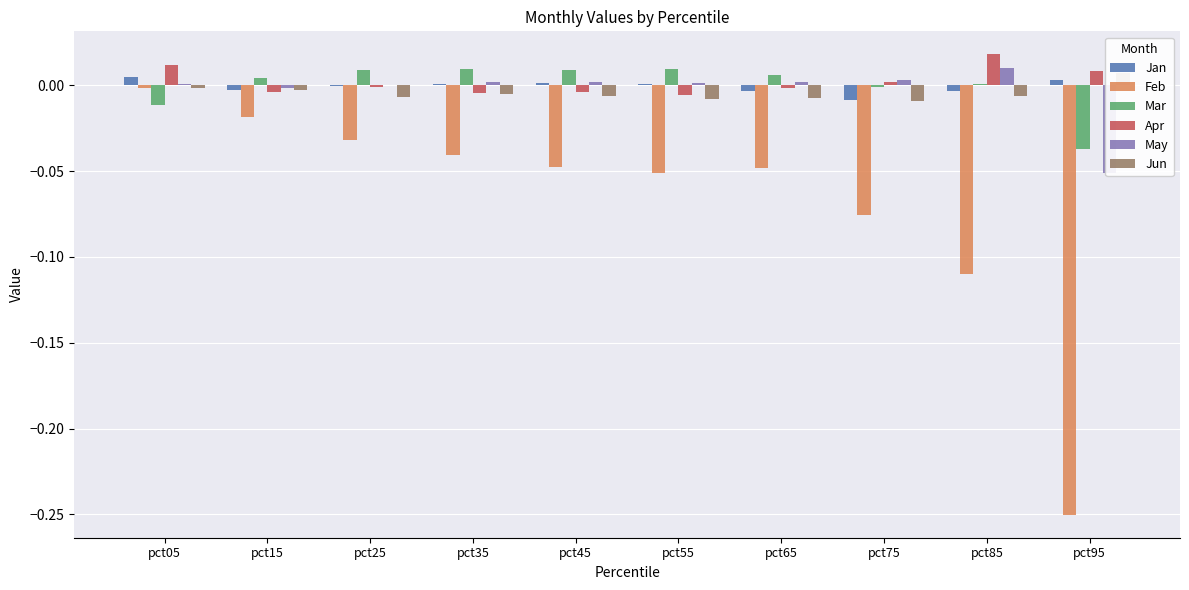

What are all the series names shown in the legend?

Jan, Feb, Mar, Apr, May, Jun